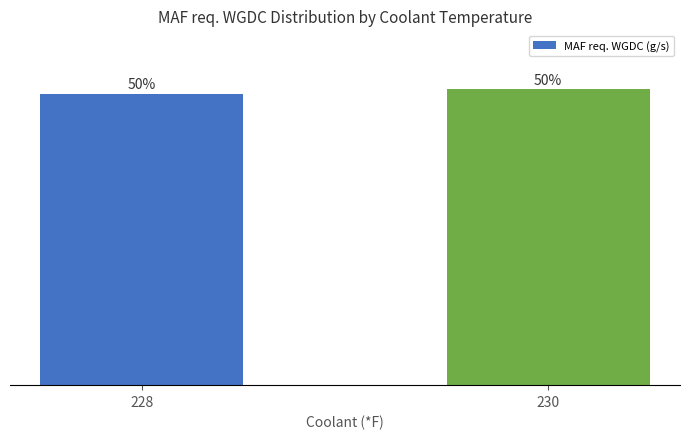

Rank the categories by value from highest to lowest.

230, 228